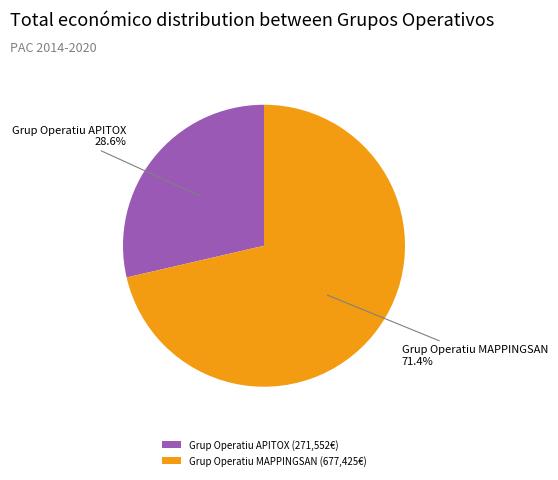

Which category accounts for the majority?

Grup Operatiu MAPPINGSAN